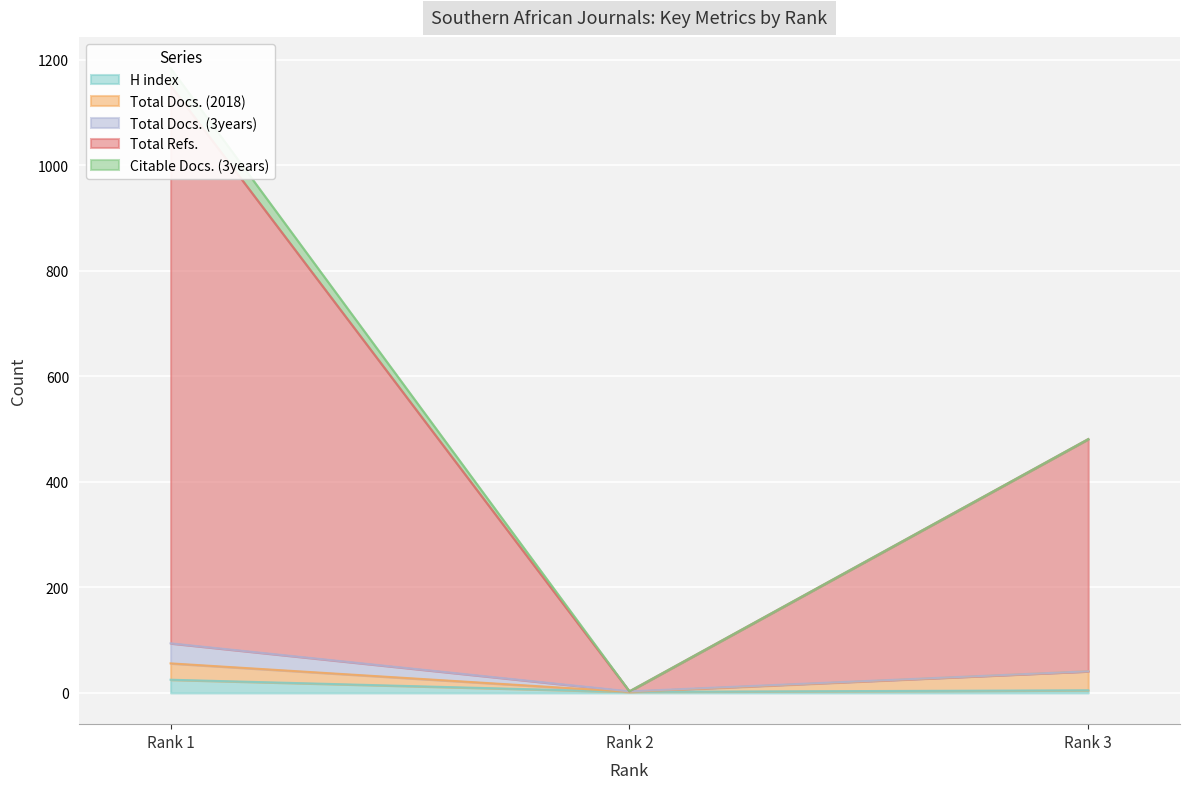

At which label does Total Docs. (3years) first exceed 1?

Rank 1